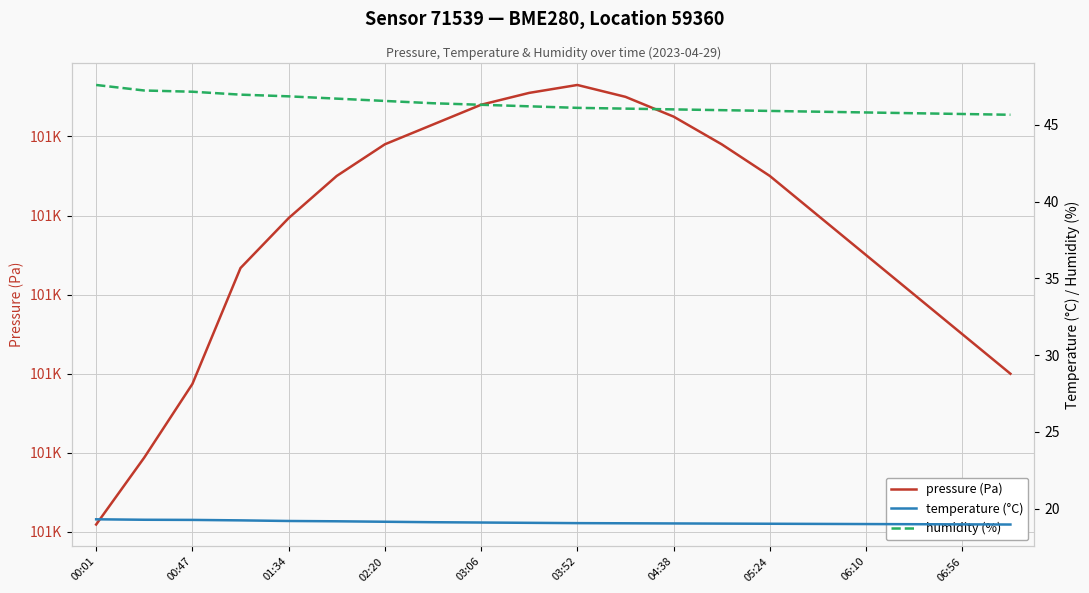

Which category has the highest value in the pressure (Pa) series?

03:52